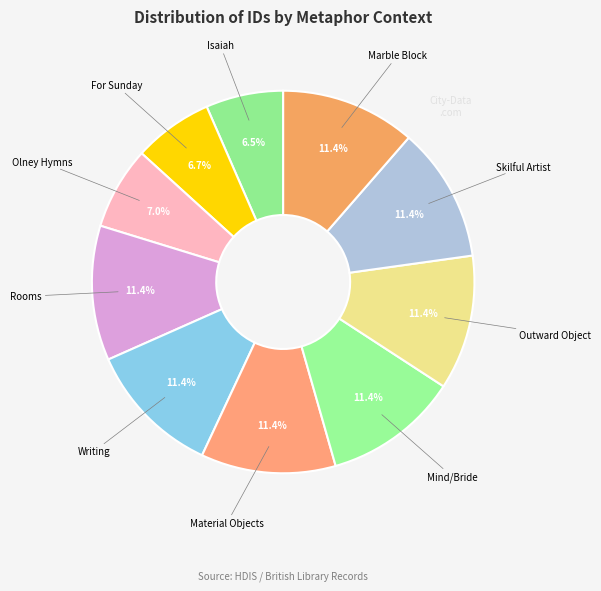

The Olney Hymns slice represents 7% of the pie. True or false?

True